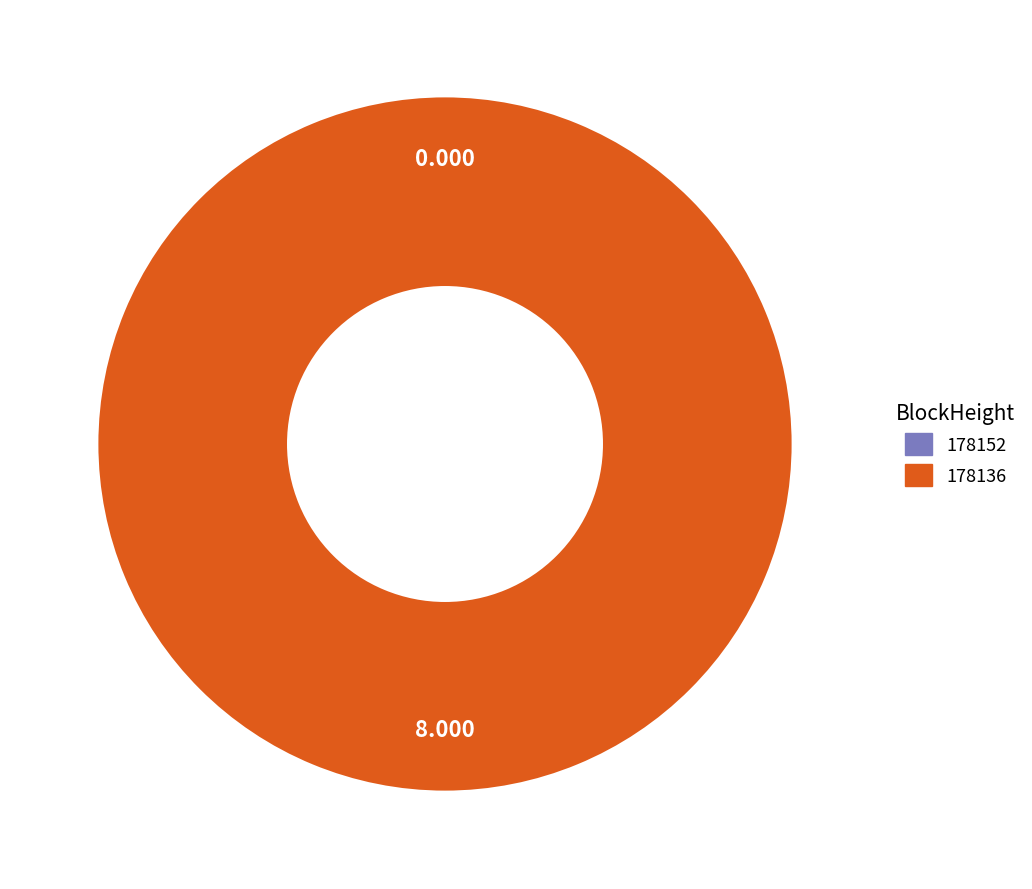

Does 178136 represent more than half of the total?

Yes